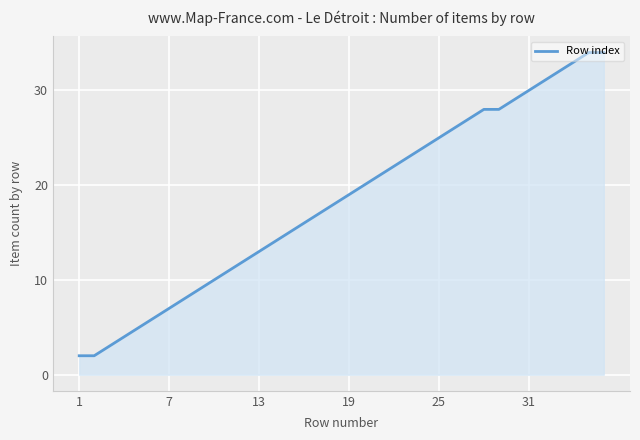

What is the difference between the maximum and minimum values?

32